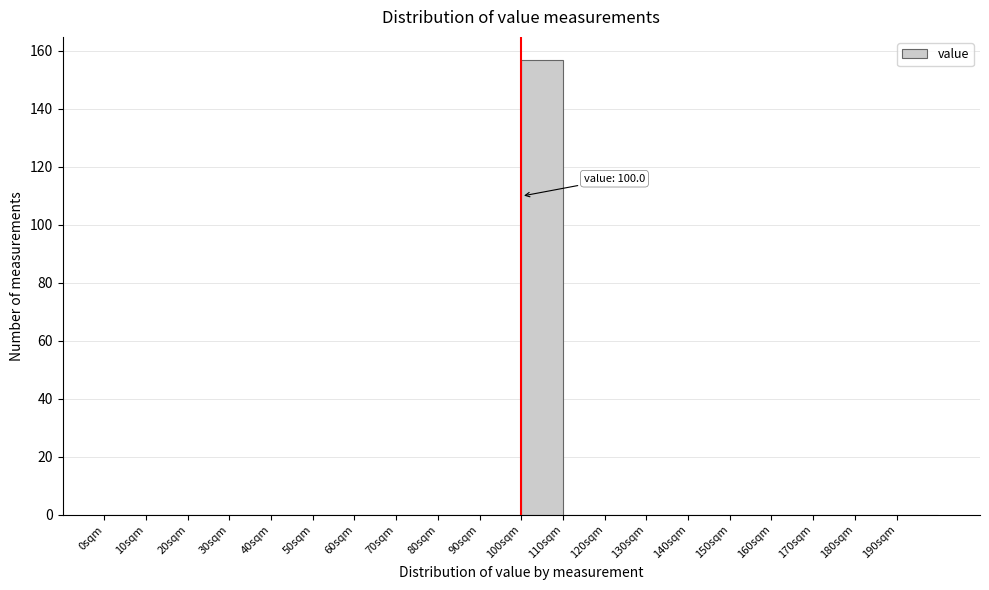

Which range on the x-axis has the tallest bar?

100 to 110